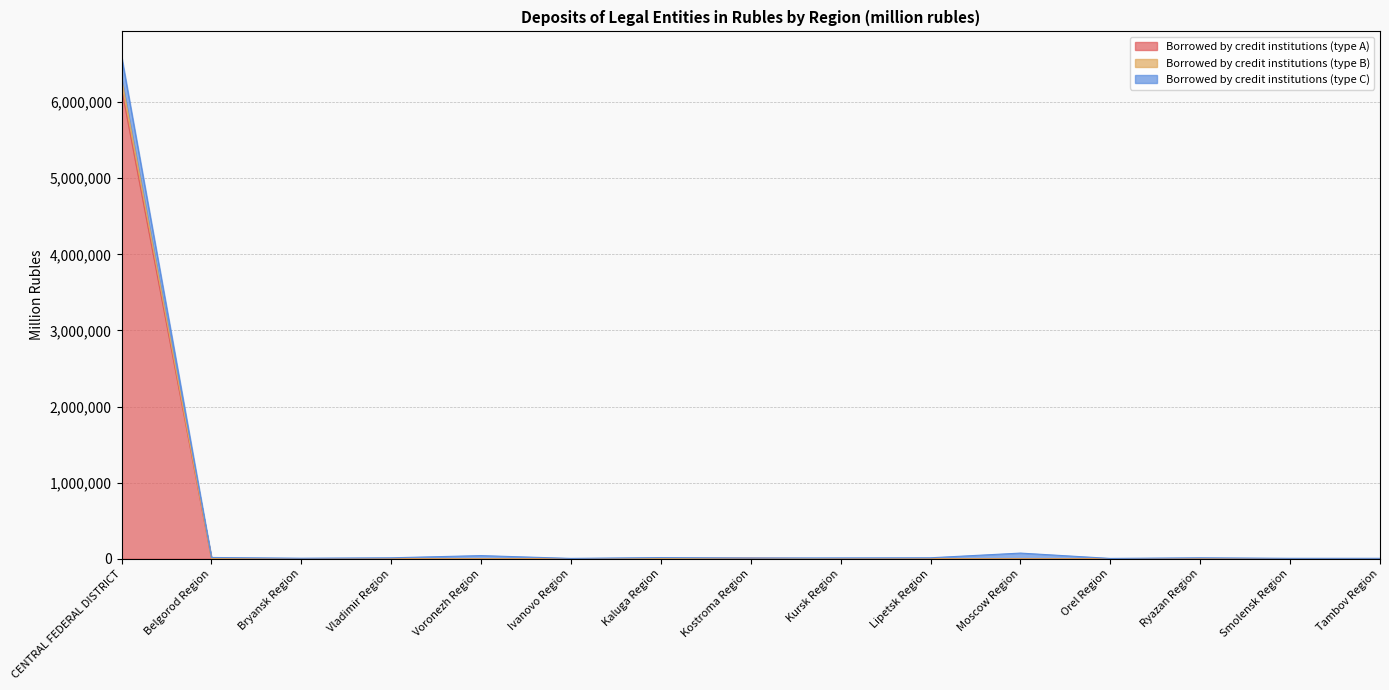

The Borrowed by credit institutions (type A) series shows 131 at Belgorod Region. True or false?

True